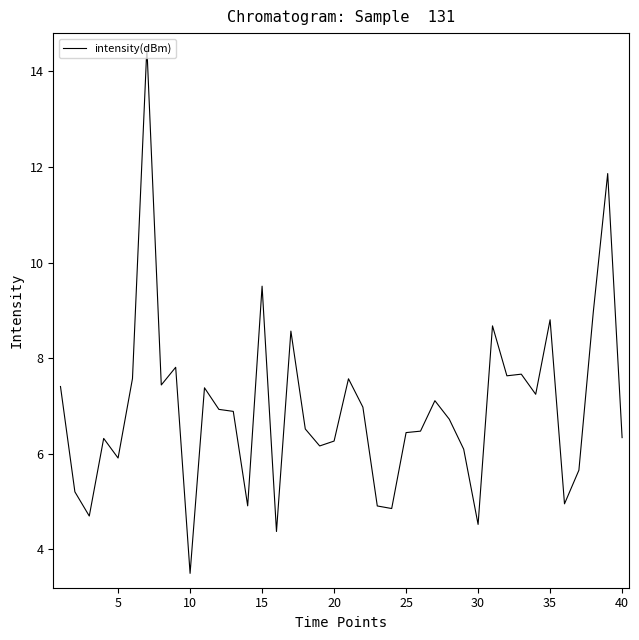

What is the difference between the maximum and minimum values?

11.0